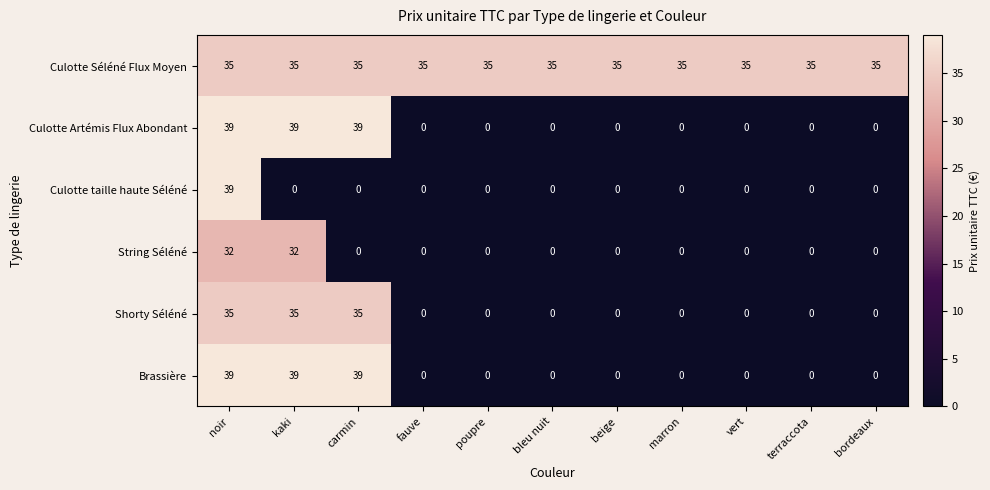

What is the greatest value displayed?

39